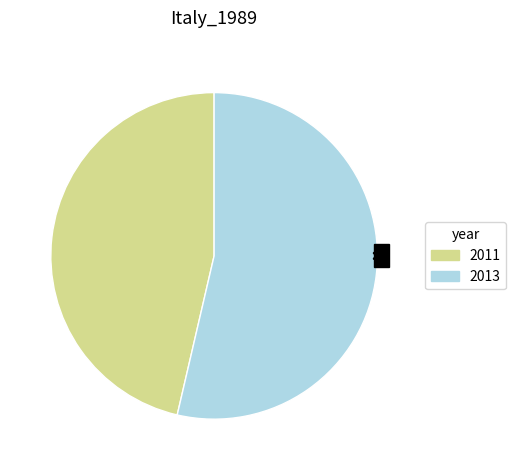

What is the change in value from 2011 to 2013?

+2987